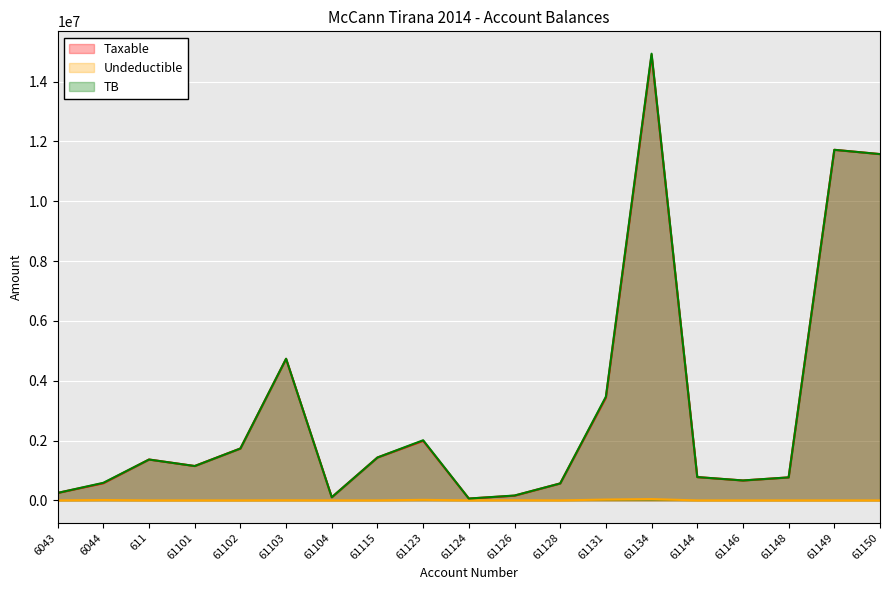

Reading left to right, what are all the values shown in this chart?

Taxable: 250227.1	575296.9	1366068.5	1149043.7	1735151.5	4731146.9	105900.0	1433753.2	1991862.2	61813.2	157990.0	567460.5	3437988.5	14887859.8	779642.1	666085.5	769080.9	11717876.6	11574631.1
Undeductible: 0.0	12822.0	0.0	0.0	0.0	3920.0	0.0	250.0	18500.0	0.0	5100.0	0.0	28000.0	43299.0	0.0	0.0	0.0	0.0	0.0
TB: 250227.1	588118.9	1366068.5	1149043.7	1735151.5	4735066.9	105900.0	1434003.2	2010362.2	61813.2	163090.0	567460.5	3465988.5	14931158.8	779642.1	666085.5	769080.9	11717876.6	11574631.1